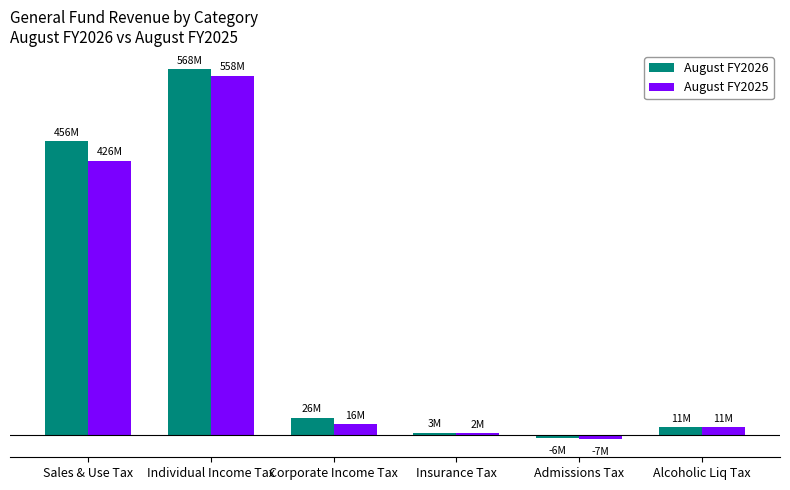

What are all the series names shown in the legend?

August FY2026, August FY2025